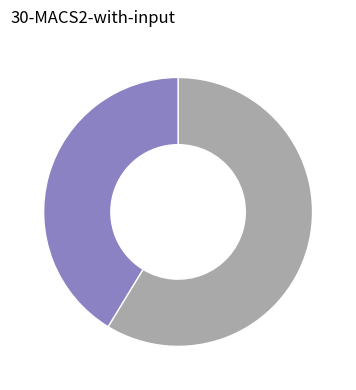

Does any single category account for the majority?

Yes